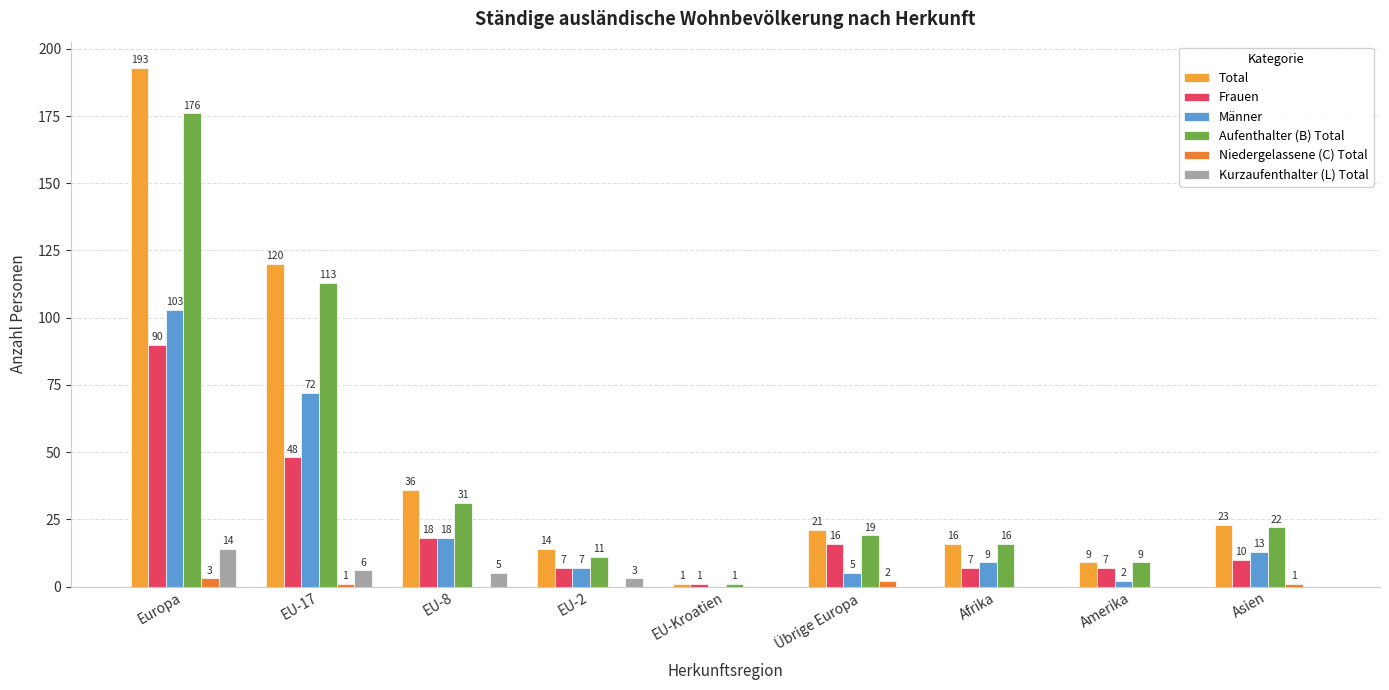

Are the bars horizontal?

No